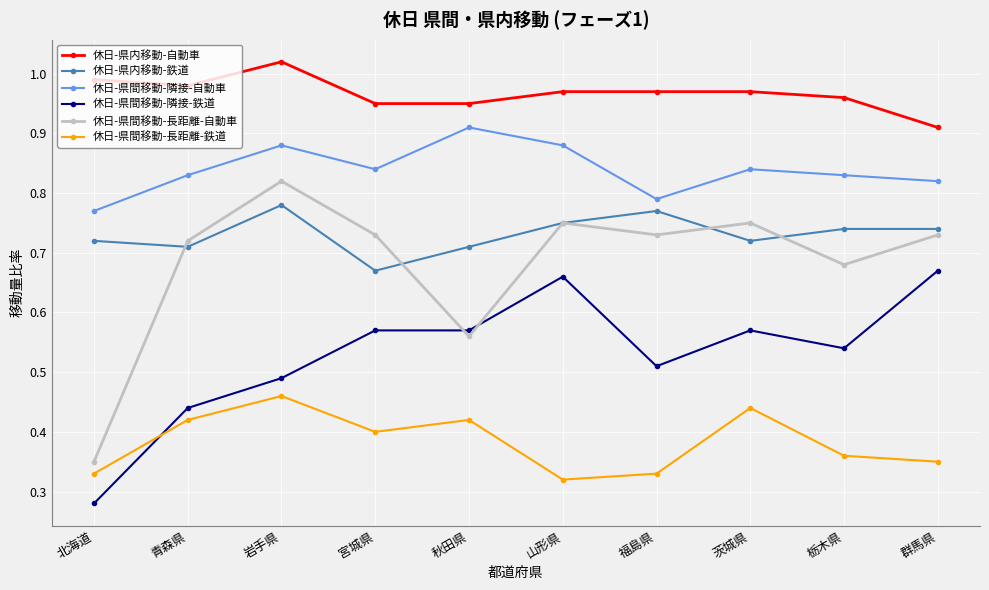

Which series has the widest spread of values?

休日-県間移動-長距離-自動車